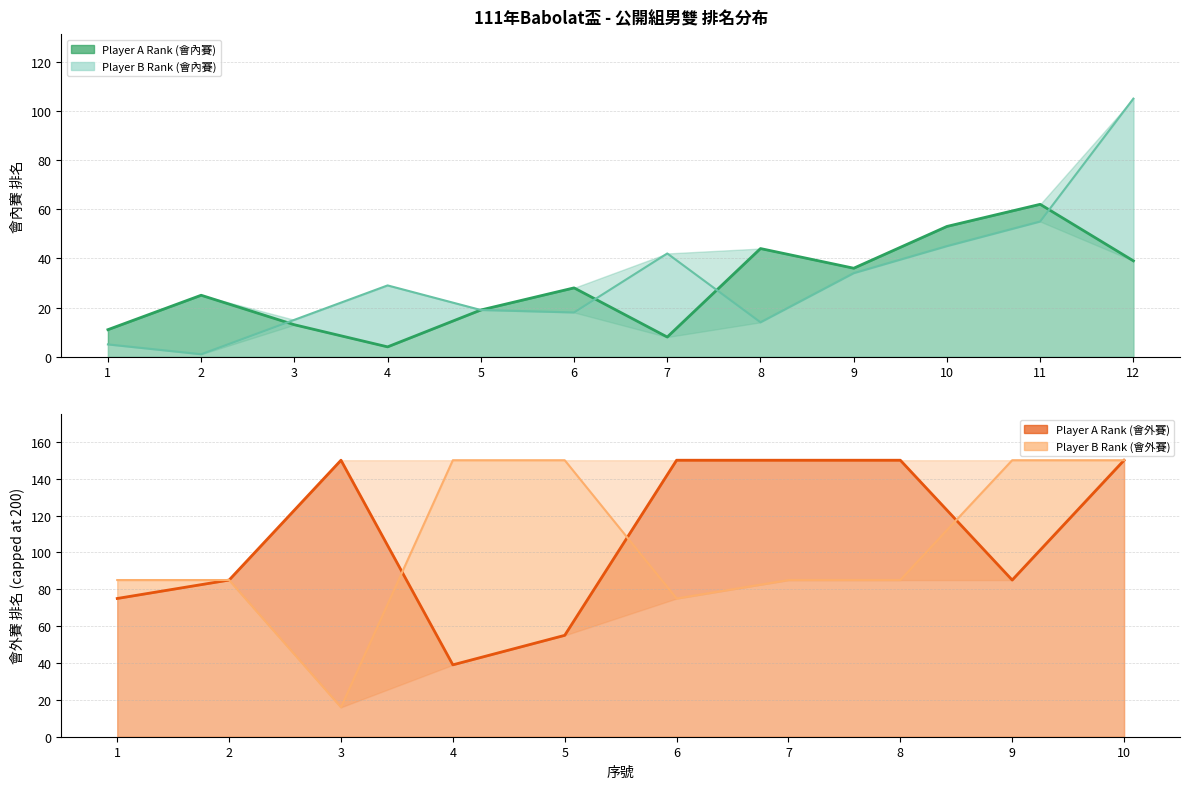

At which label does Player A Rank first exceed 28?

8